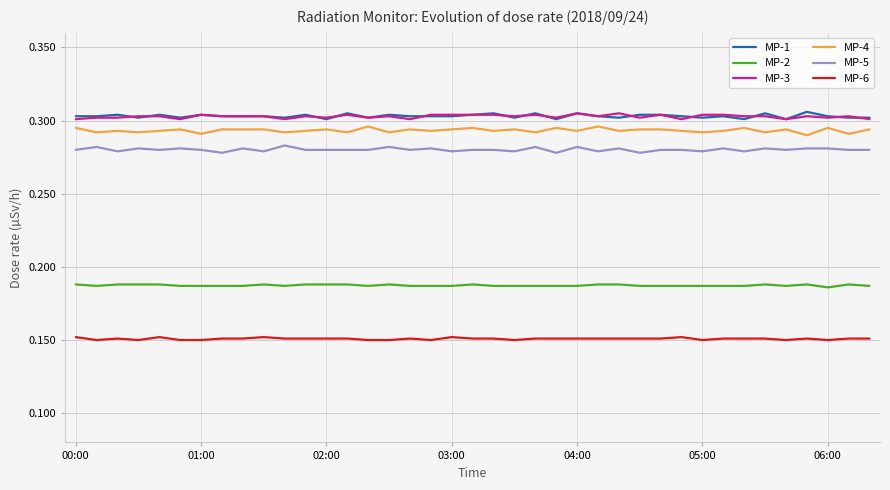

True or false: MP-1 and MP-5 cross at least once.

False